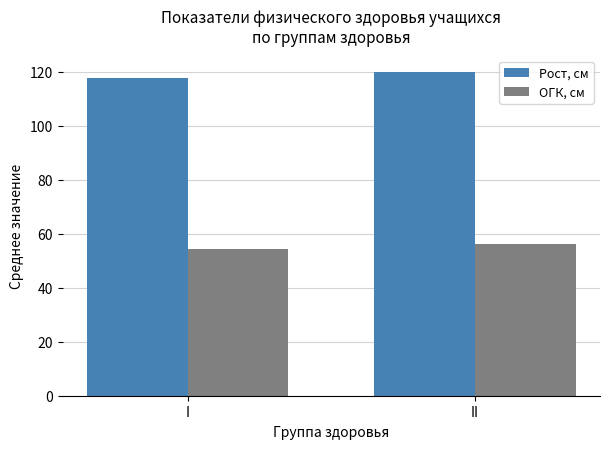

What is the value of the Рост, см bar at the 2nd from the left?

119.9